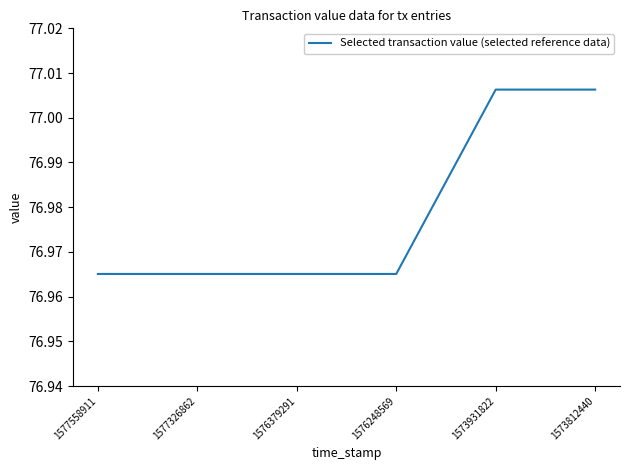

Is it true that the value at 1576379291 is 111.1?

False